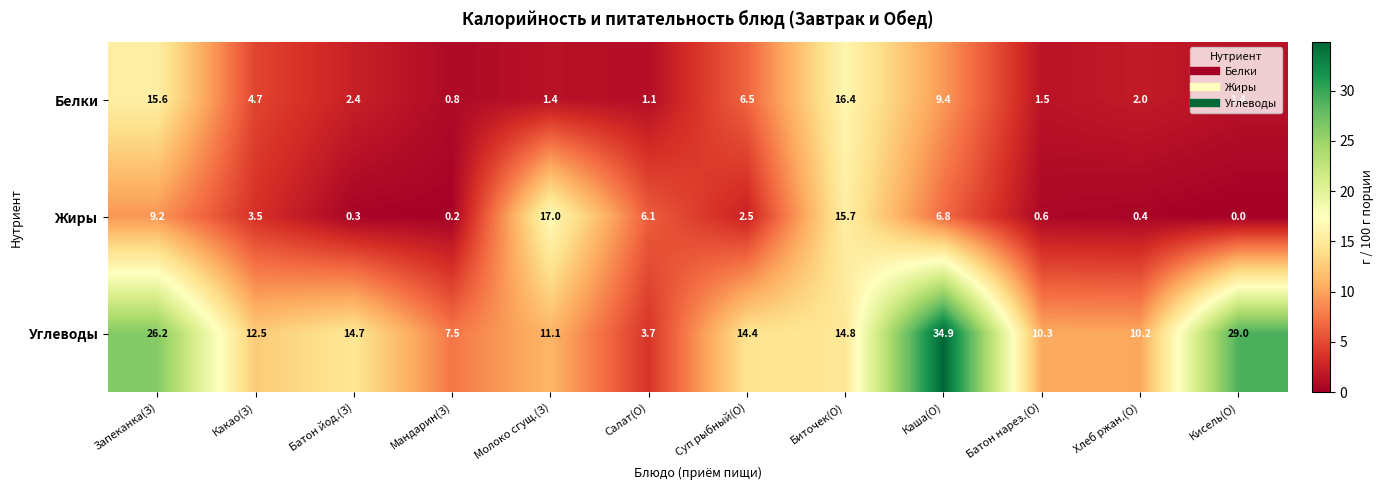

What is the average value of the Жиры series?

5.2